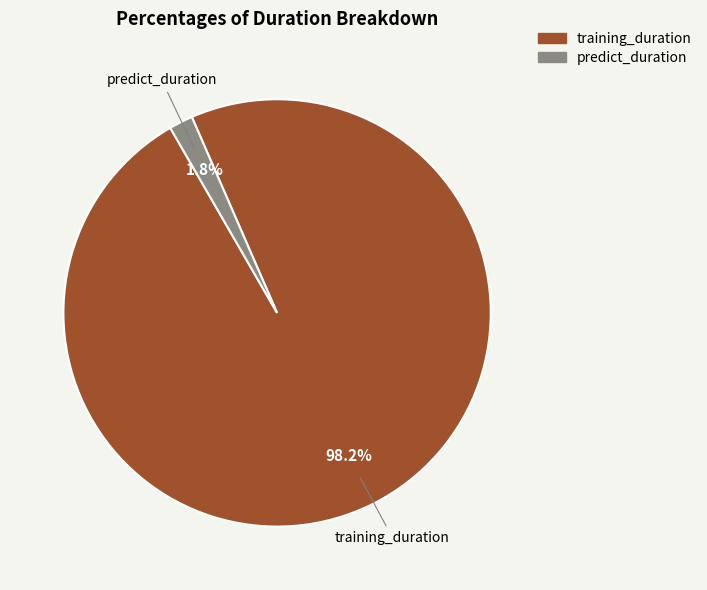

To the nearest percent, what portion does predict_duration represent?

2%